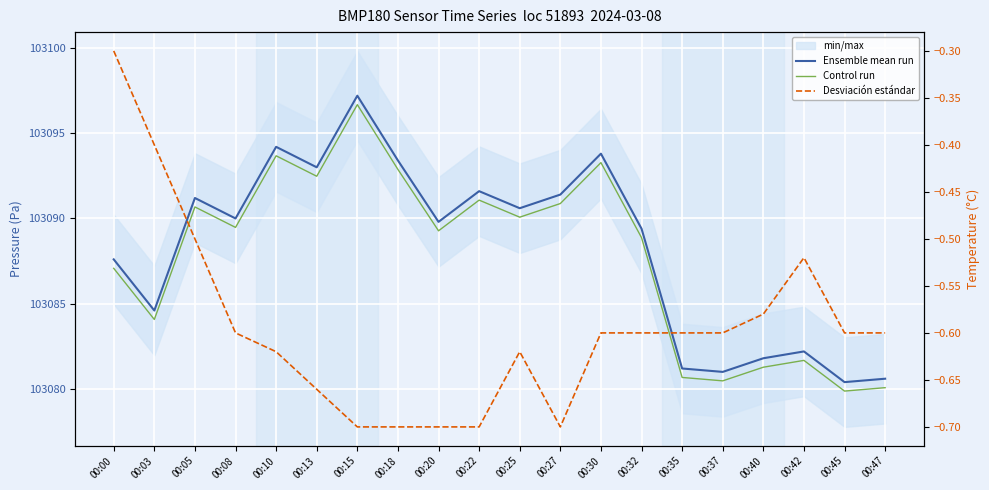

Where is the first local minimum for Desviación estándar?

00:27